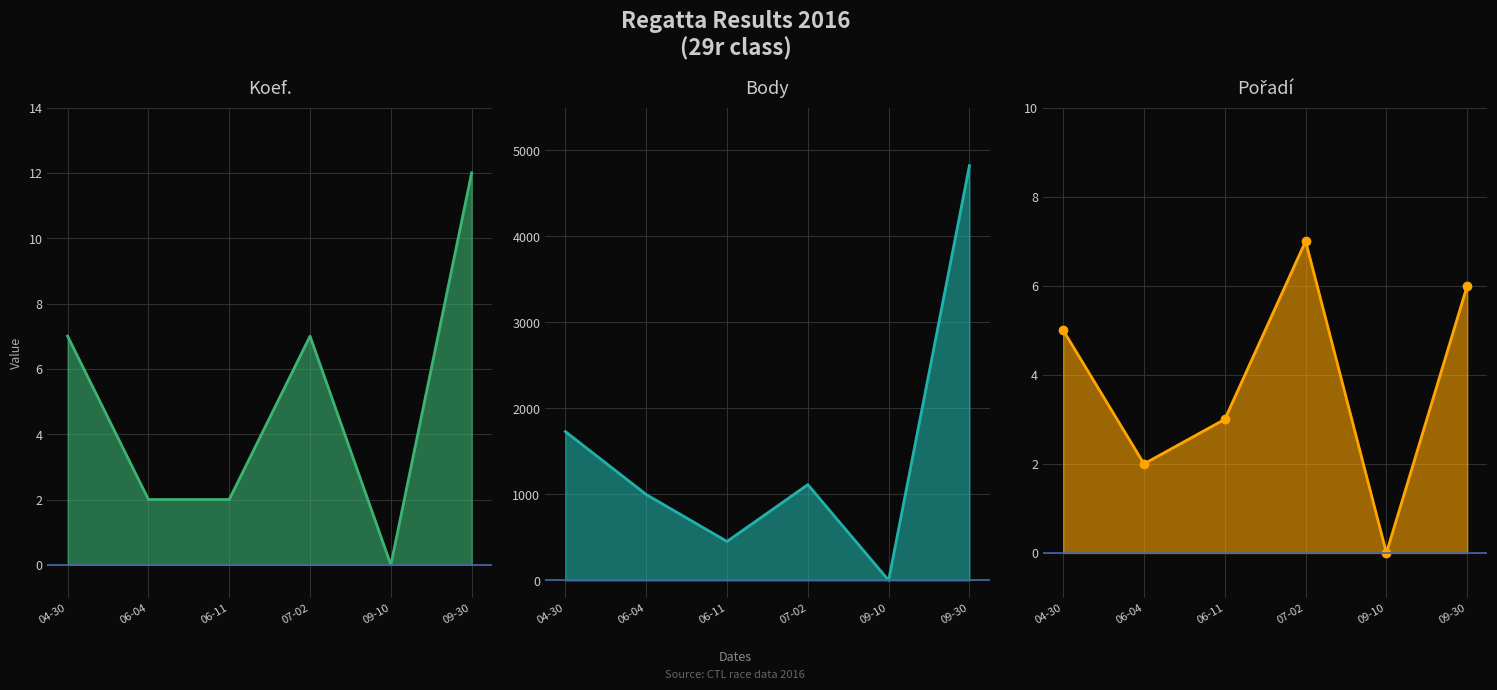

What is the greatest value displayed?

4824